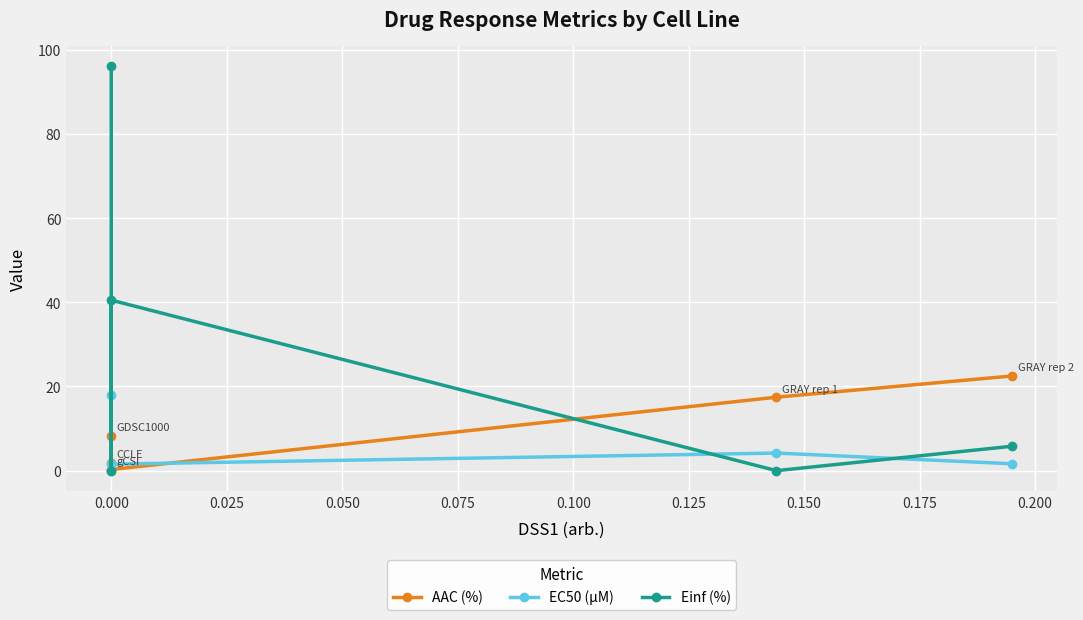

Does the chart display data point markers on the line(s)?

Yes